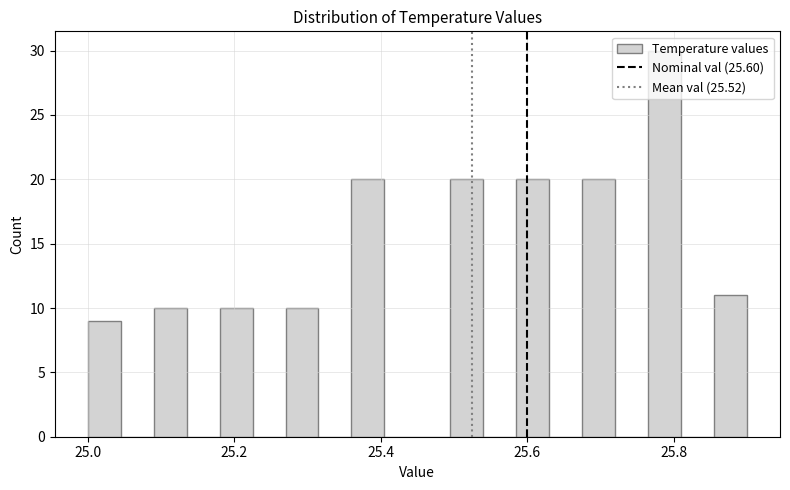

Around what value on the x-axis is the tallest bar? Give the approximate position of its centre, as read against the axis.

25.78